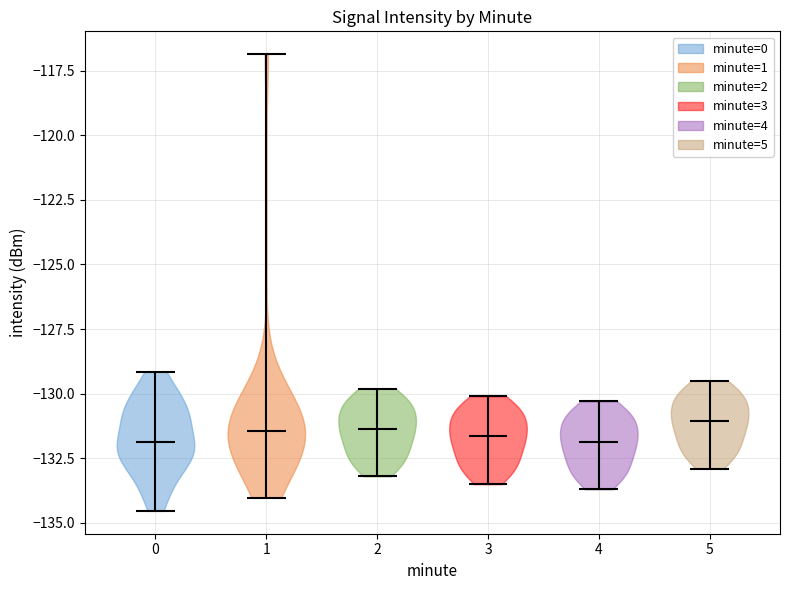

Reading left to right, read every violin against the y-axis: where its median line is, and the lowest and highest points it reaches. The values are not printed on the chart, so give them approximately, as read against the axis.

0: median line -132.0, lowest point -134.5, highest point -129.0
1: median line -131.5, lowest point -134.0, highest point -117.0
2: median line -131.5, lowest point -133.0, highest point -130.0
3: median line -131.5, lowest point -133.5, highest point -130.0
4: median line -132.0, lowest point -133.5, highest point -130.5
5: median line -131.0, lowest point -133.0, highest point -129.5